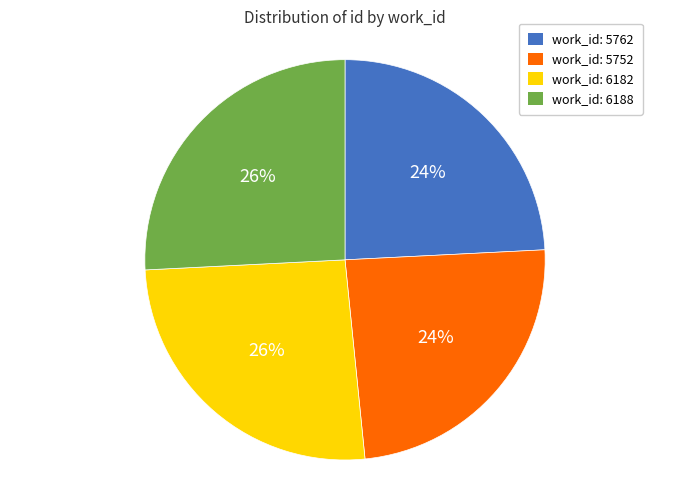

Is there any slice that represents more than half of the pie?

No